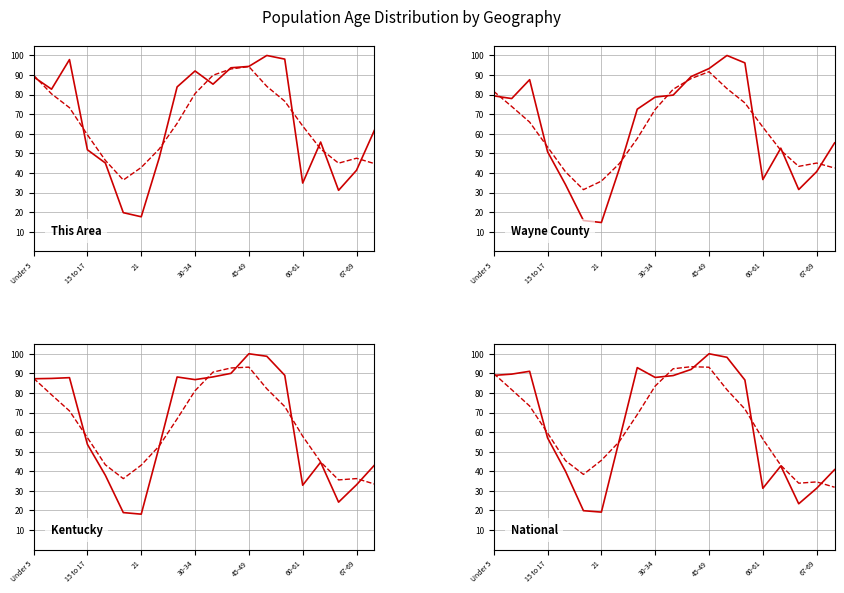

Which category has the highest value in the Kentucky series?

45-49